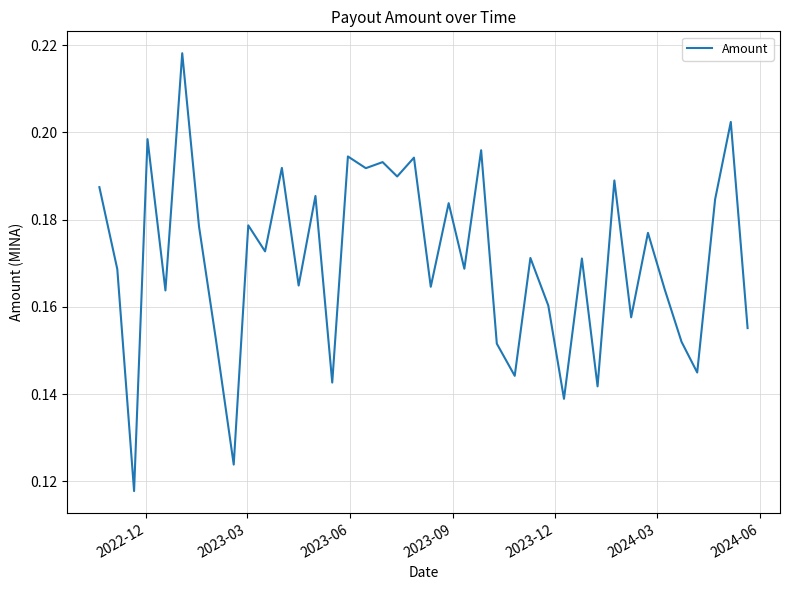

Is this an area chart (filled region under the line)?

No